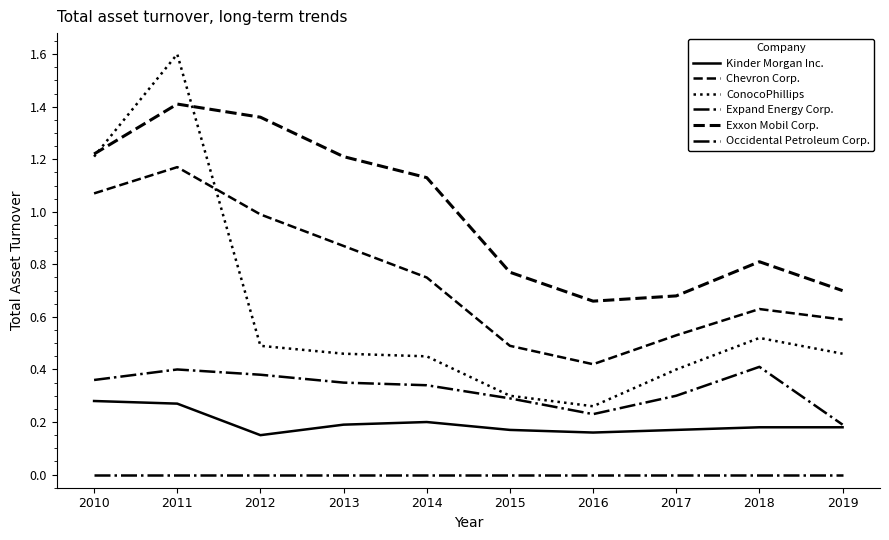

Count the ConocoPhillips values in the range 0 to 1.

8